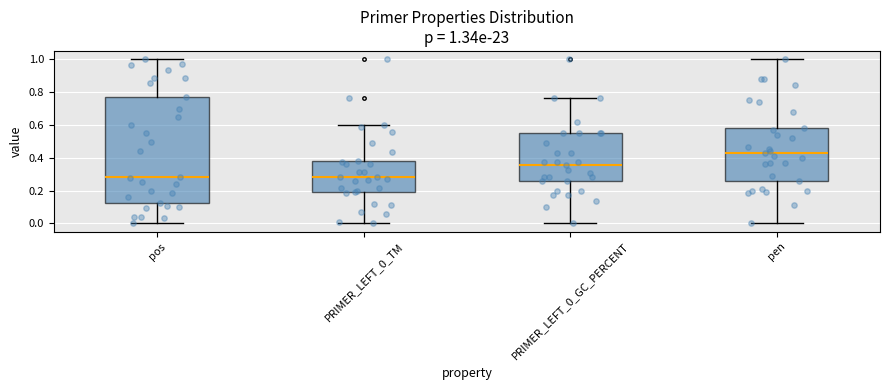

Comparing the boxes themselves (not the whiskers), which one is the tallest?

pos